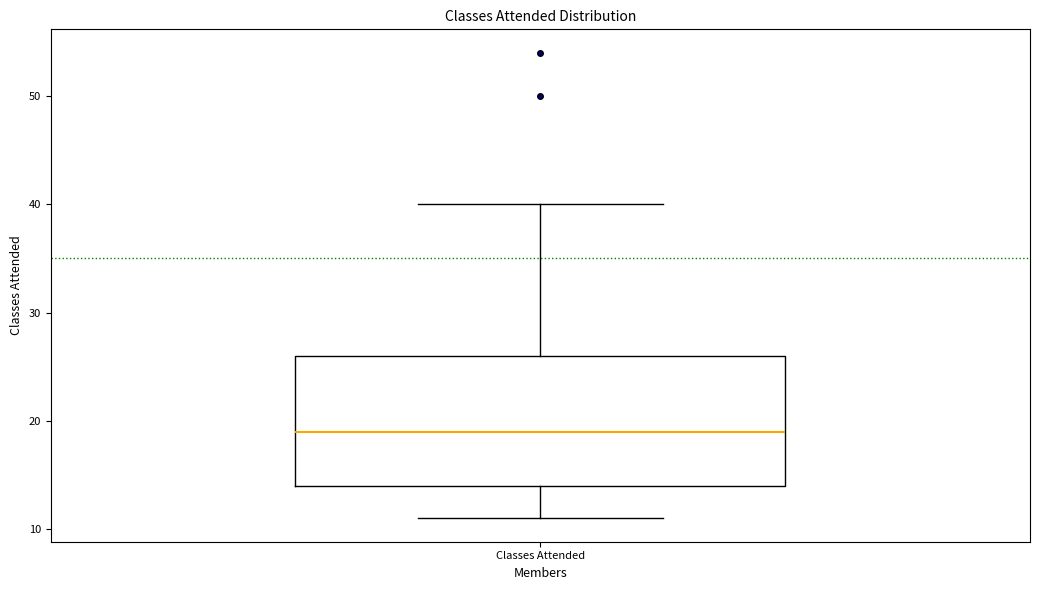

Read this box plot against the y-axis: the position of the median line, the range covered by the box, and the ends of both whiskers. The values are not printed on the chart, so give them approximately, as read against the axis.

median 19, box 14 to 26, whiskers 11 to 40